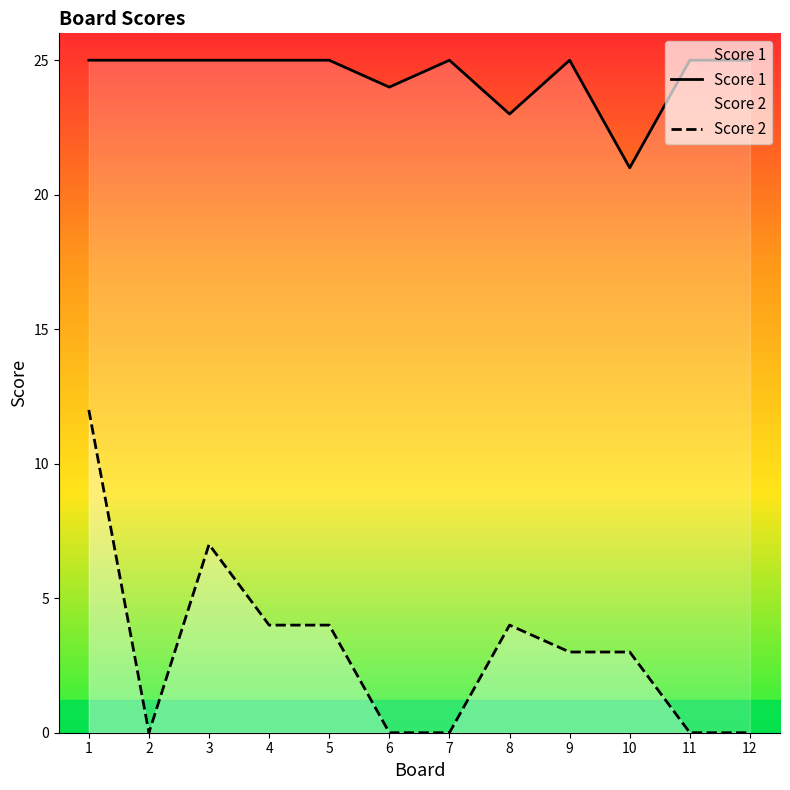

Which series has the largest total across all categories?

Score 1